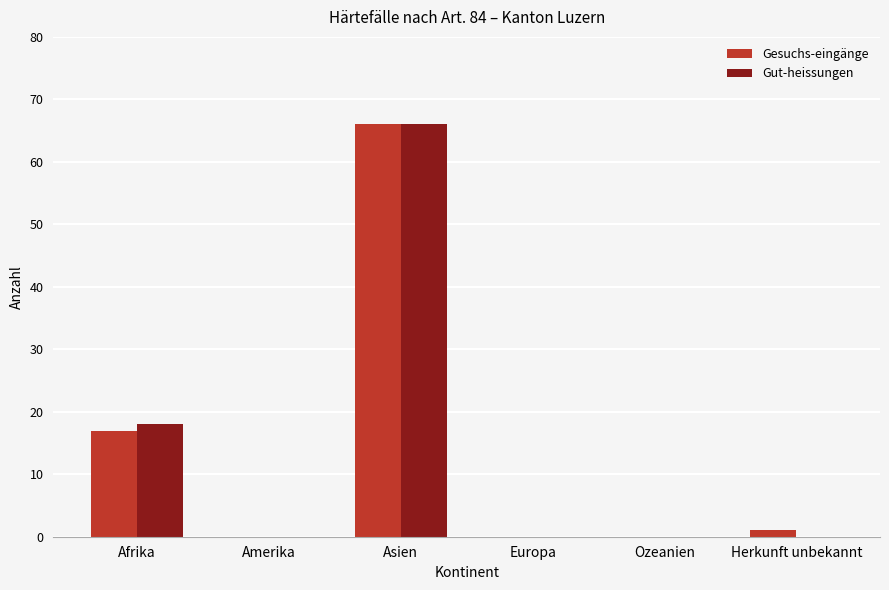

What are all the series names shown in the legend?

Gesuchs-eingänge, Gut-heissungen